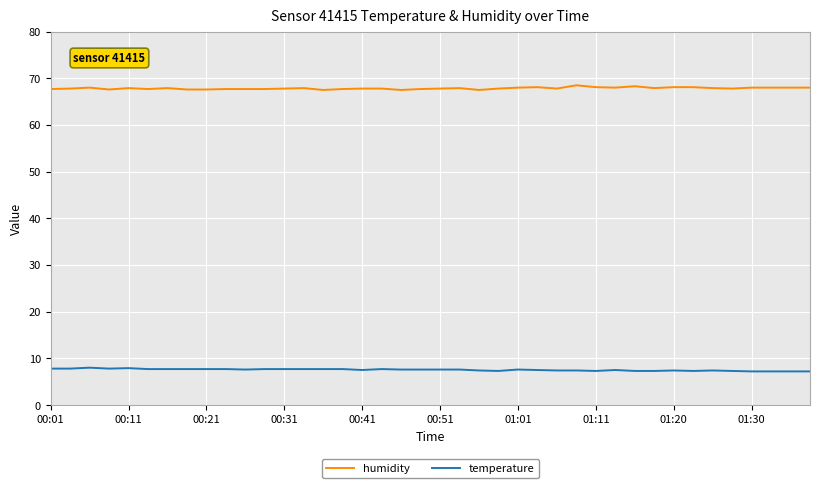

Rank the series by their average value, from highest to lowest.

humidity, temperature